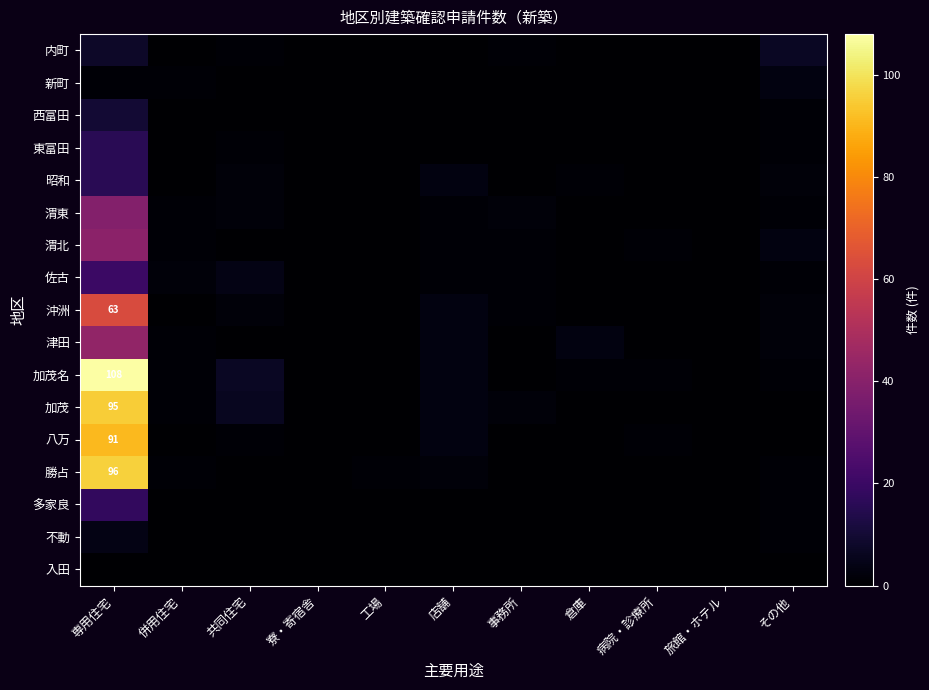

The value of 渭北 at その他 is 5. True or false?

False